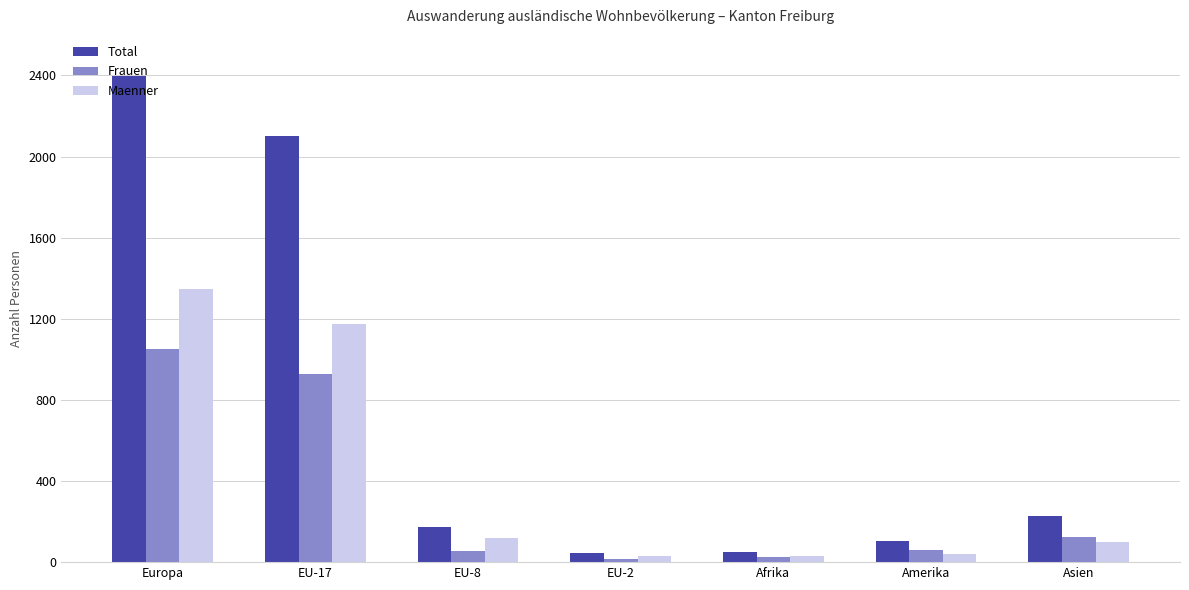

How many groups of bars are there?

7